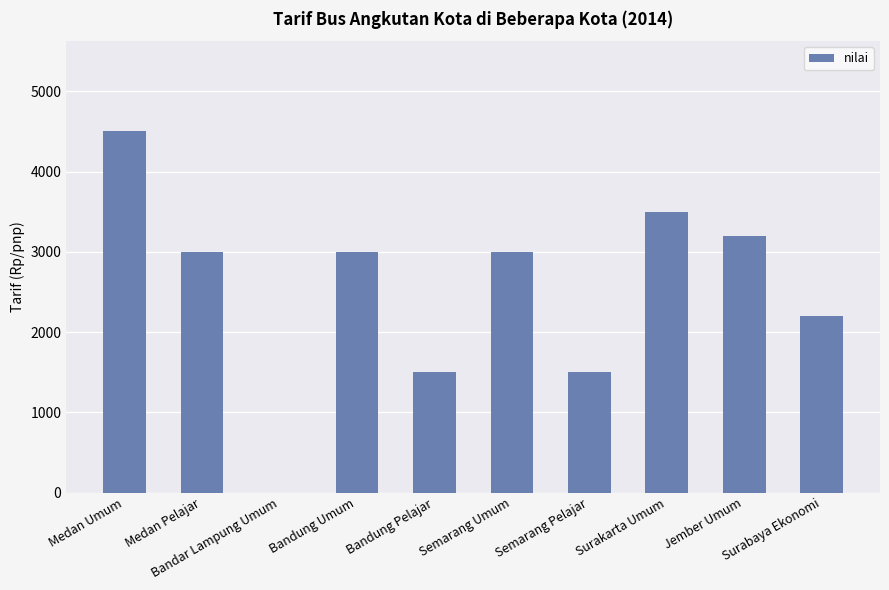

What is the sum of the values at Bandung Umum and Bandung Pelajar?

4500